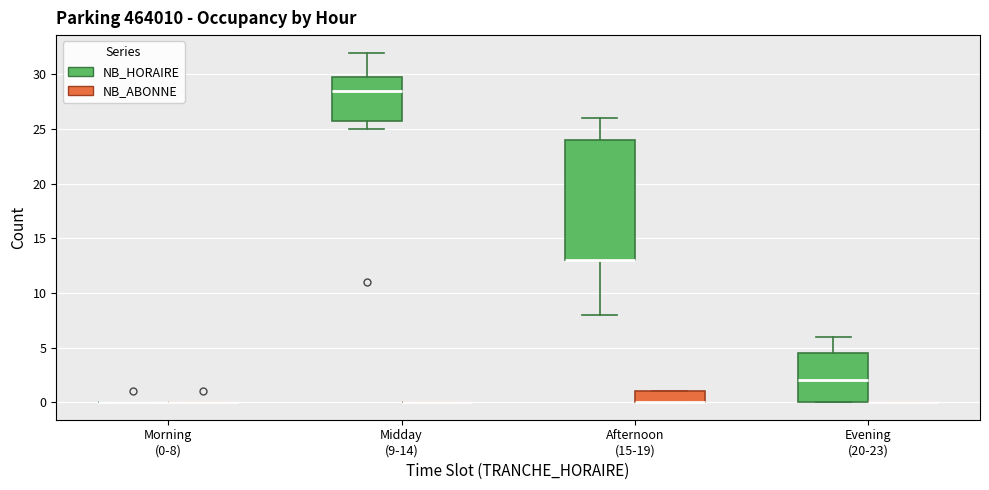

Reading left to right, transcribe this box plot: for each box, give where its median line is, the range the box spans, and where its two whiskers end, as read against the y-axis. The values are not printed on the chart, so give them approximately, as read against the axis.

Morning (0-8) (NB_HORAIRE): box collapsed to a line at 0.0, whiskers 0.0 to 0.0
Morning (0-8) (NB_ABONNE): box collapsed to a line at 0.0, whiskers 0.0 to 0.0
Midday (9-14) (NB_HORAIRE): median 28.5, box 26.0 to 30.0, whiskers 25.0 to 32.0
Midday (9-14) (NB_ABONNE): box collapsed to a line at 0.0, whiskers 0.0 to 0.0
Afternoon (15-19) (NB_HORAIRE): median 13.0 (drawn on the box's lower edge), box 13.0 to 24.0, whiskers 8.0 to 26.0
Afternoon (15-19) (NB_ABONNE): median 0.0 (drawn on the box's lower edge), box 0.0 to 1.0, whiskers 0.0 to 1.0
Evening (20-23) (NB_HORAIRE): median 2.0, box 0.0 to 4.5, whiskers 0.0 to 6.0
Evening (20-23) (NB_ABONNE): box collapsed to a line at 0.0, whiskers 0.0 to 0.0